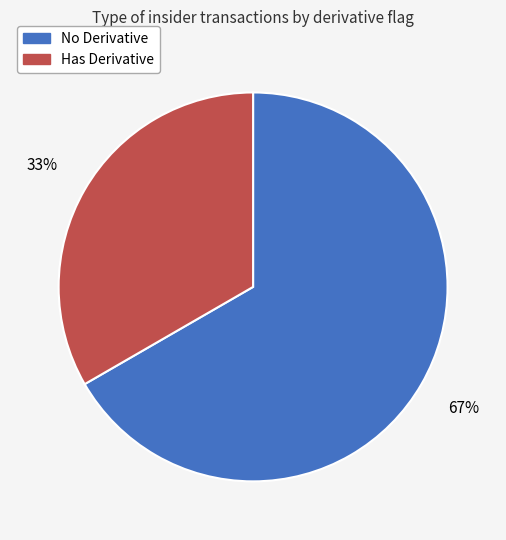

To the nearest percent, what is the average slice percentage?

50%